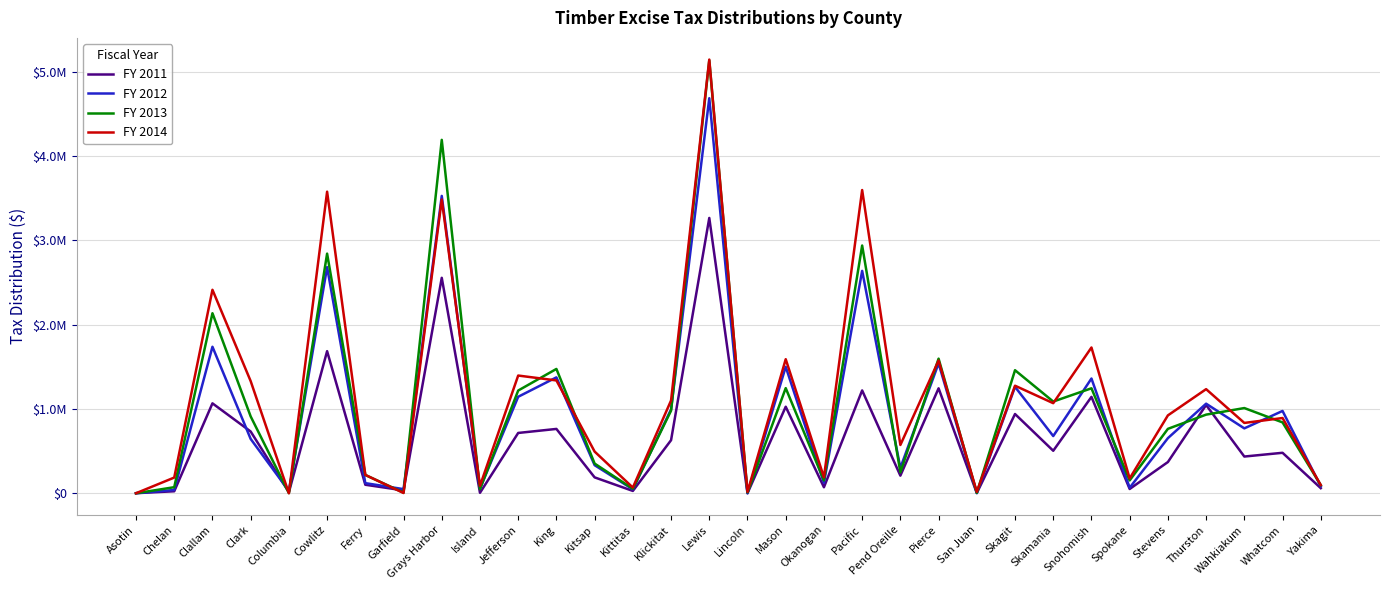

How many times do FY 2014 and FY 2013 cross each other?

12